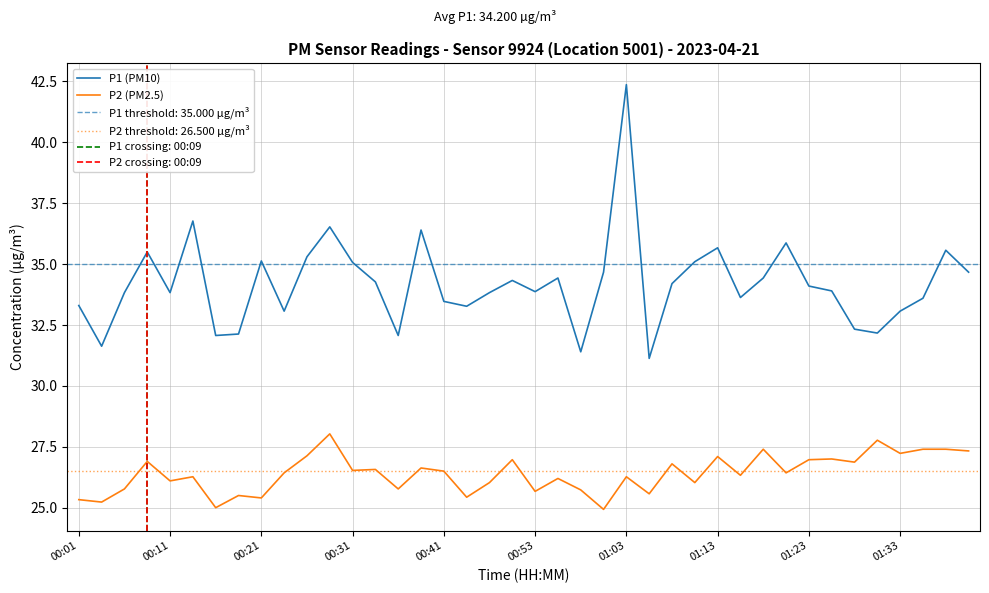

At 15, list the series in order from smallest to largest.

P2 (PM2.5), P1 (PM10)